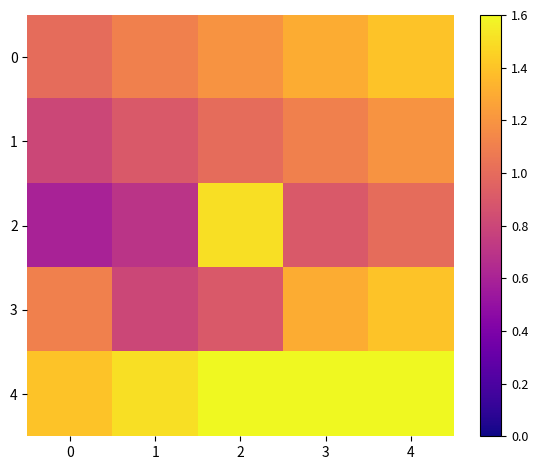

Reading left to right, list all the values displayed in this chart.

0: 0=1.0	1=1.1	2=1.2	3=1.3	4=1.4
1: 0=0.8	1=0.9	2=1.0	3=1.1	4=1.2
2: 0=0.6	1=0.7	2=1.5	3=0.9	4=1.0
3: 0=1.1	1=0.8	2=0.9	3=1.3	4=1.4
4: 0=1.4	1=1.5	2=1.6	3=1.6	4=1.6